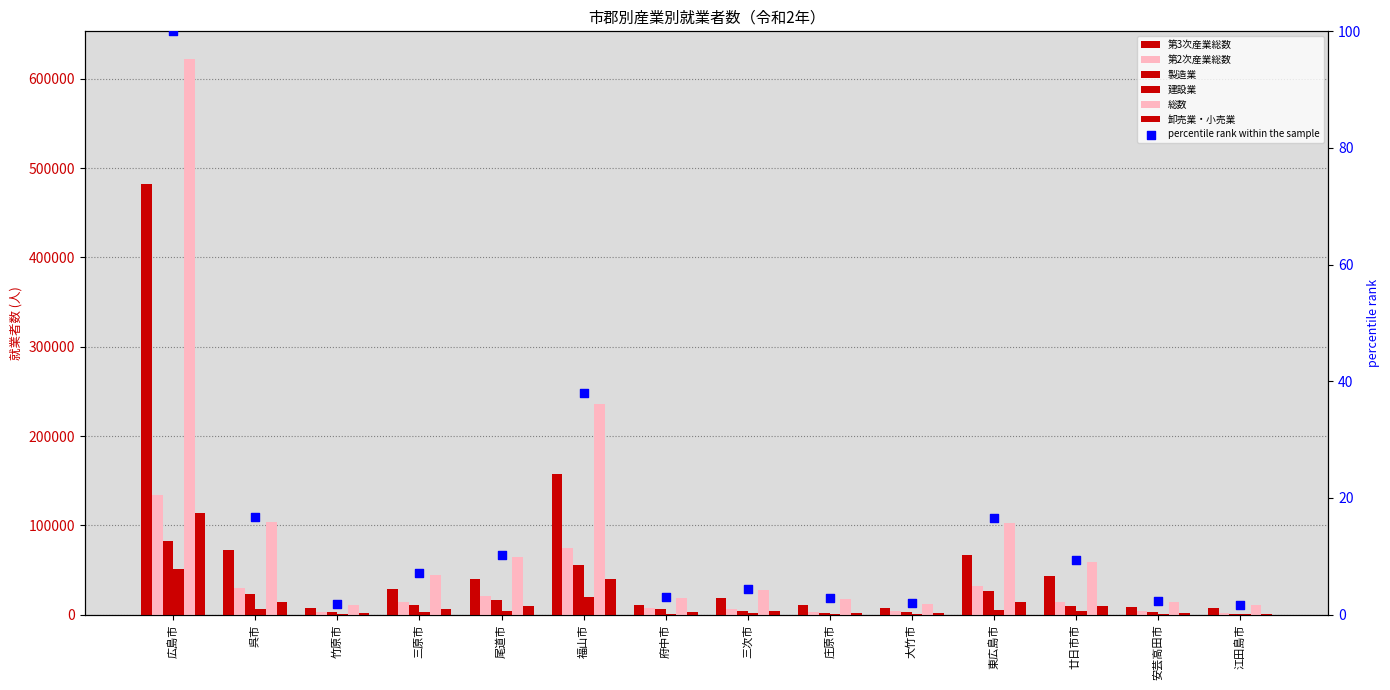

Which series has the largest total across all categories?

総数